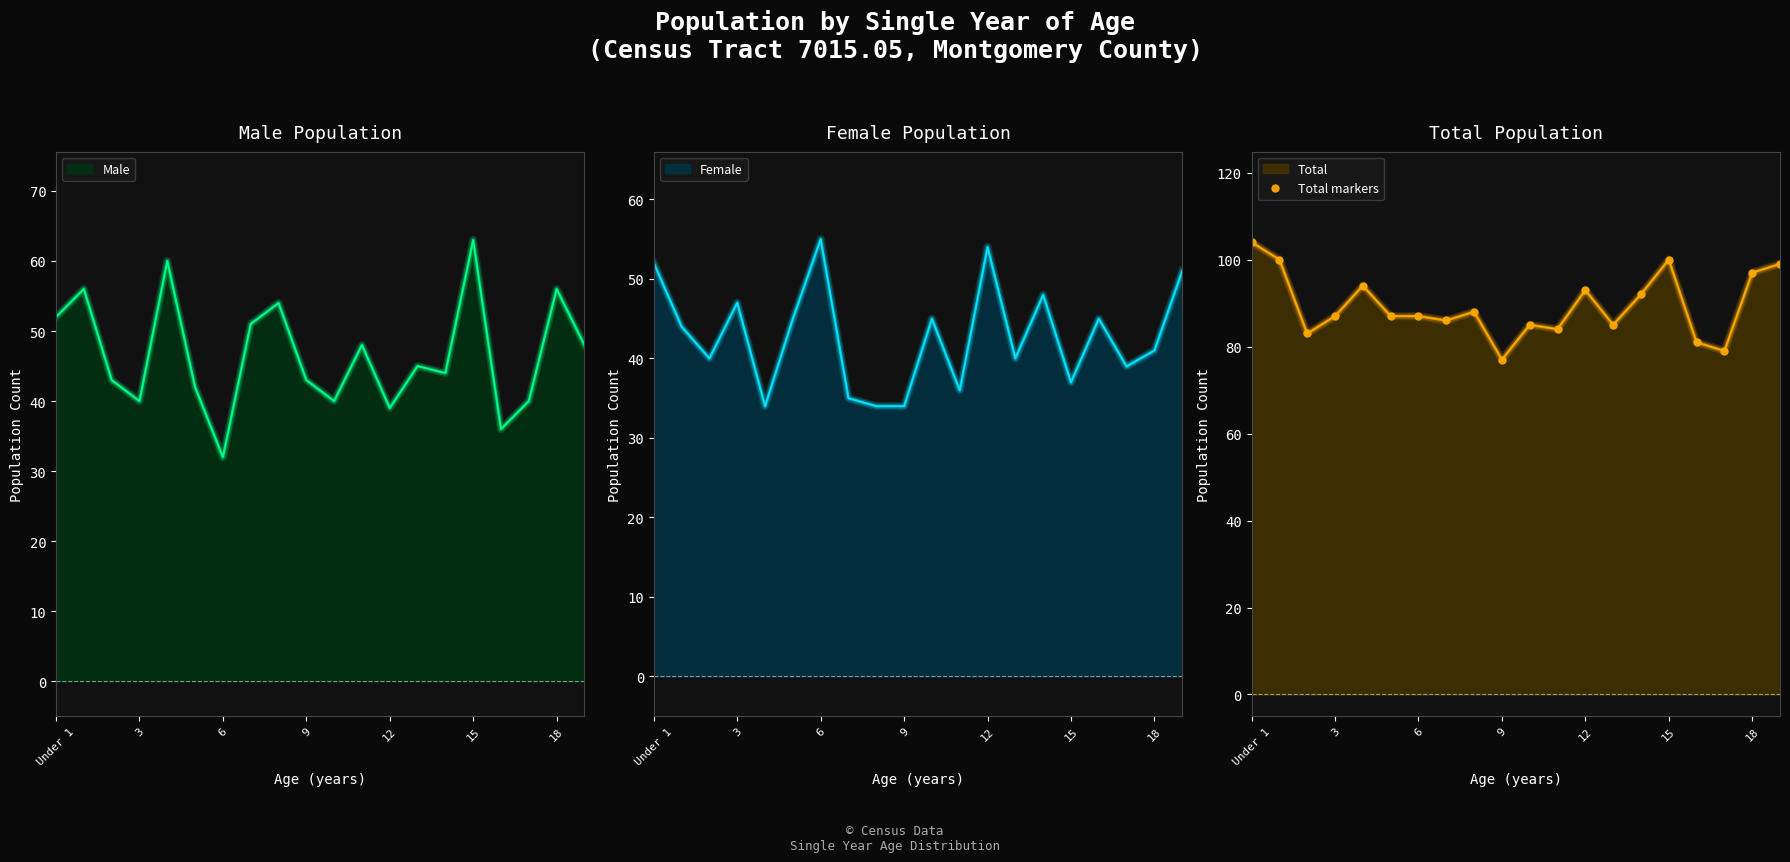

What is the value of the 3rd point from the left?

83